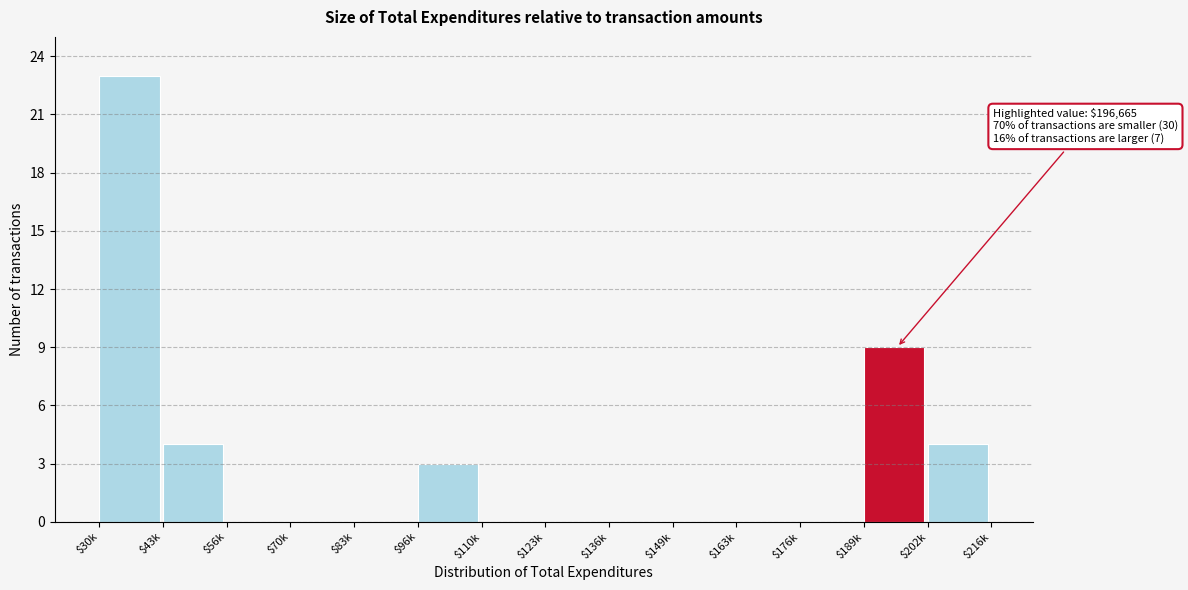

Which category has the highest value across all series?

$30k